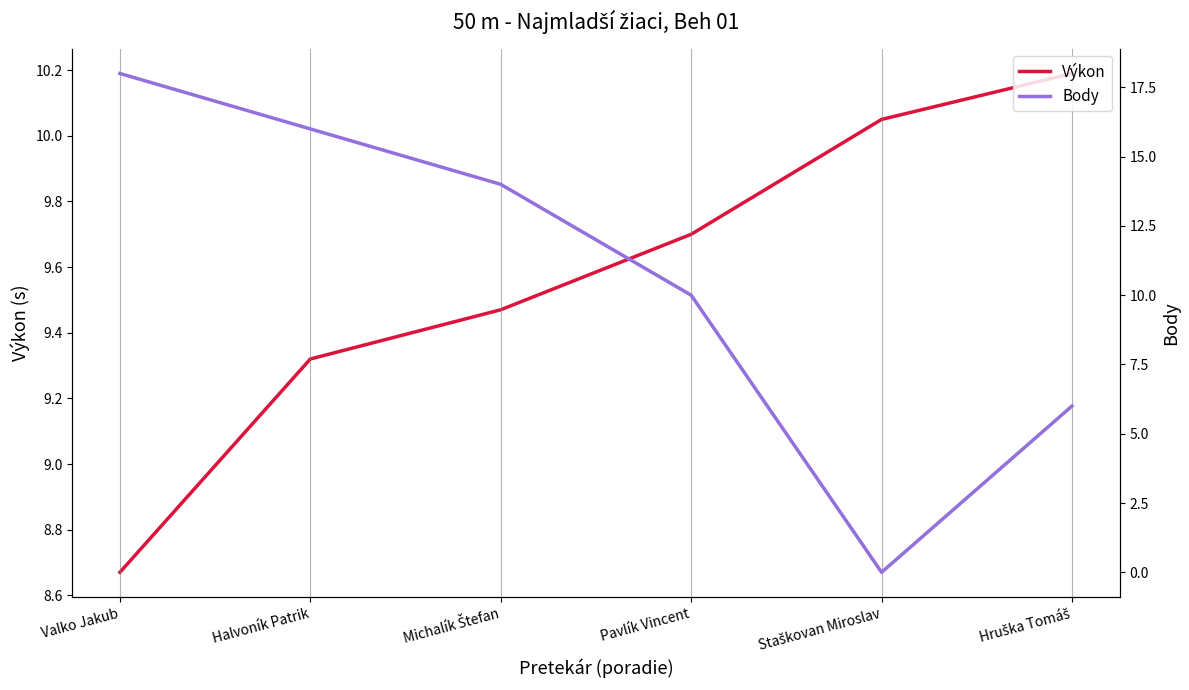

What is the spread (max minus min) of values at Michalík Štefan?

4.5